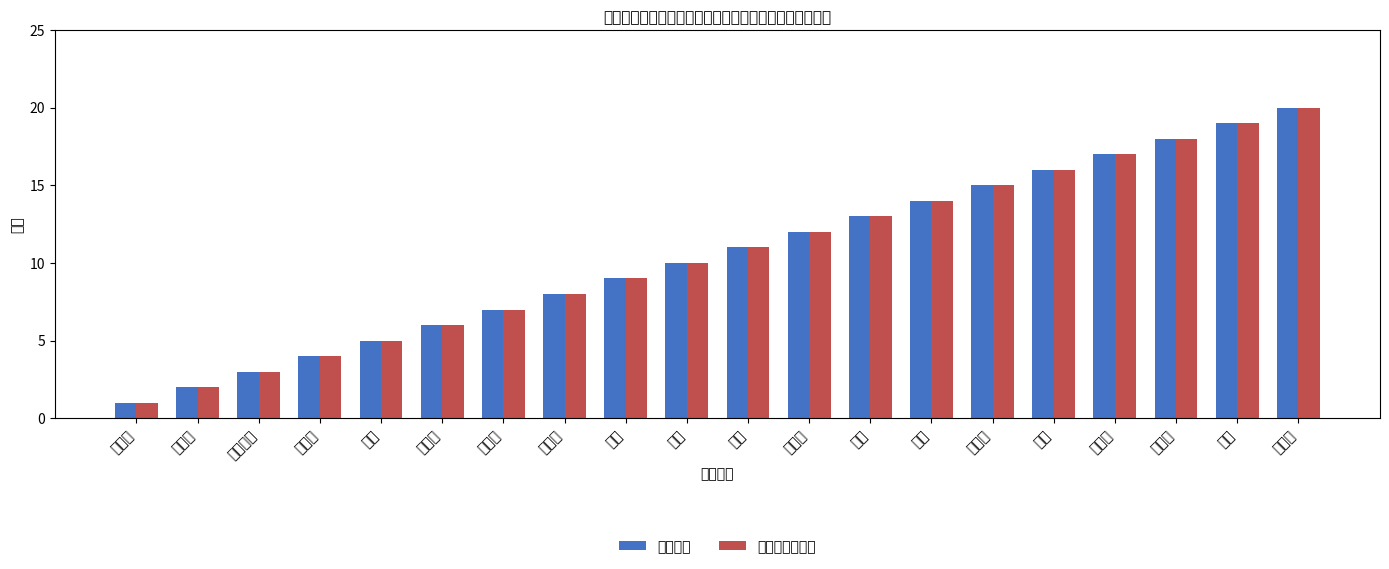

What is the difference between the maximum and minimum values in the 复试笔试座位号 series?

19